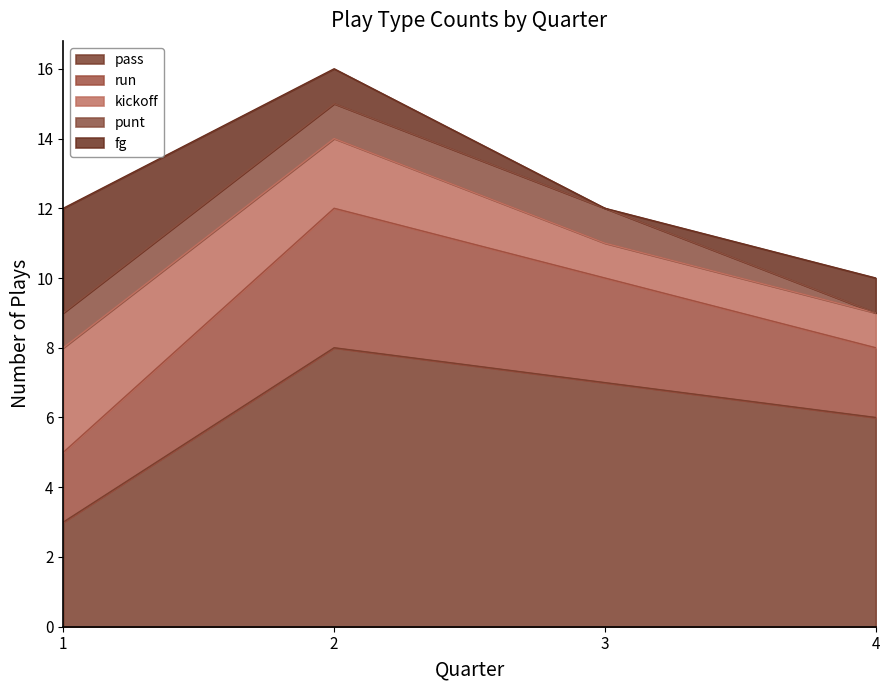

Which series has the largest total across all categories?

pass